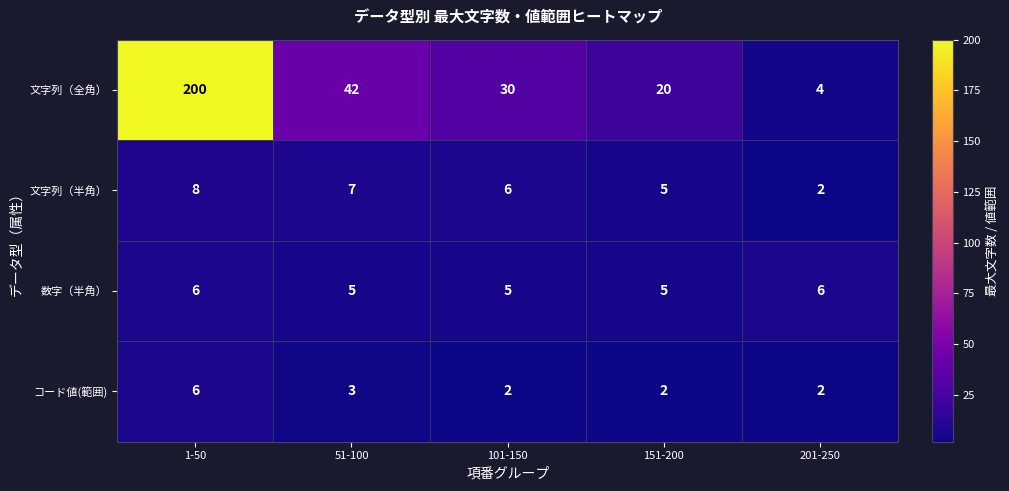

Is it true that 文字列（半角） equals 2 at 101-150?

False